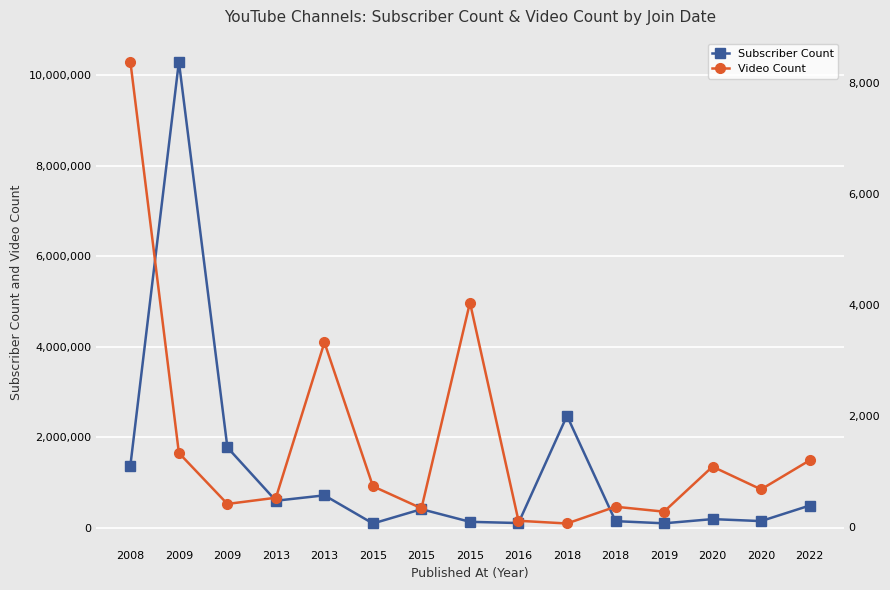

Which series has the largest total across all categories?

Subscriber Count